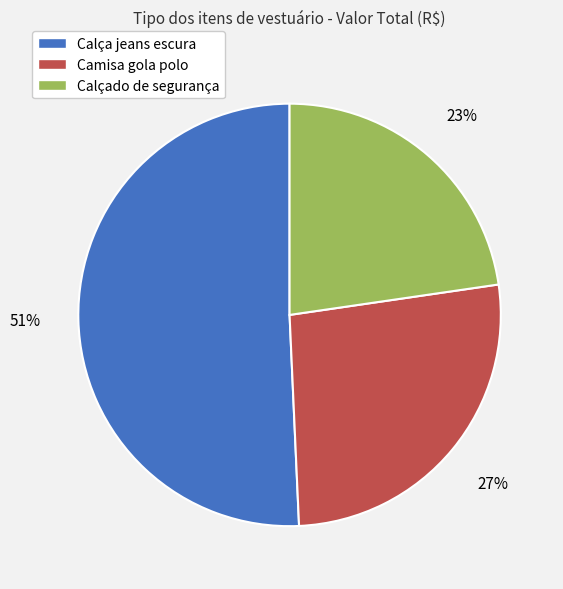

Does Calça jeans escura represent more than half of the total?

Yes